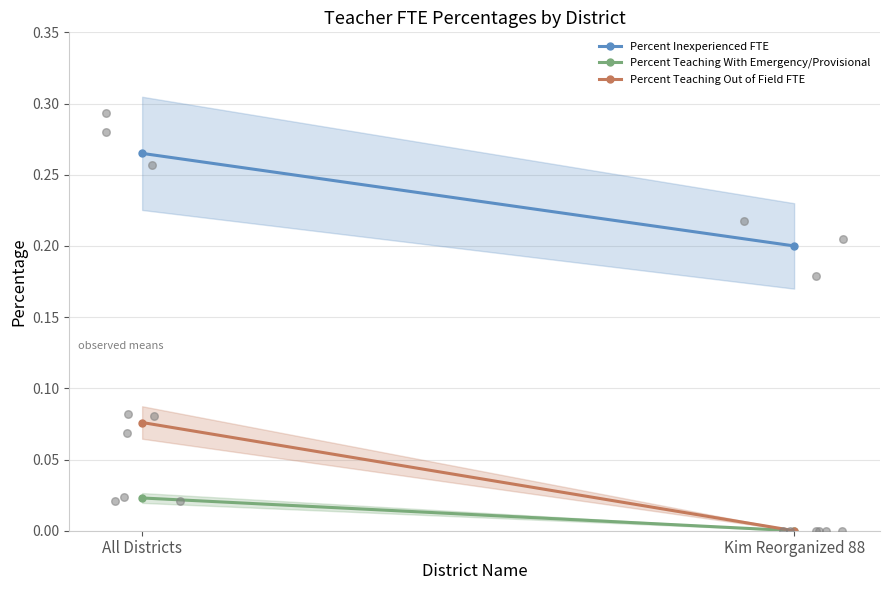

Which series contains the lowest Y value?

Percent Teaching With Emergency/Provisional